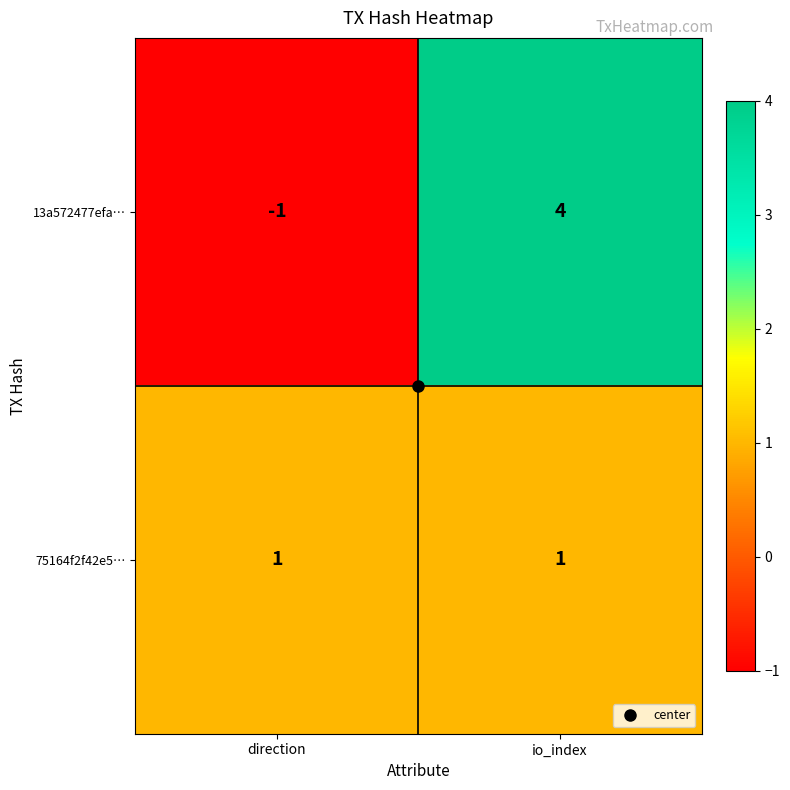

True or false: 13a572477efa… has a value of 4 at io_index.

True